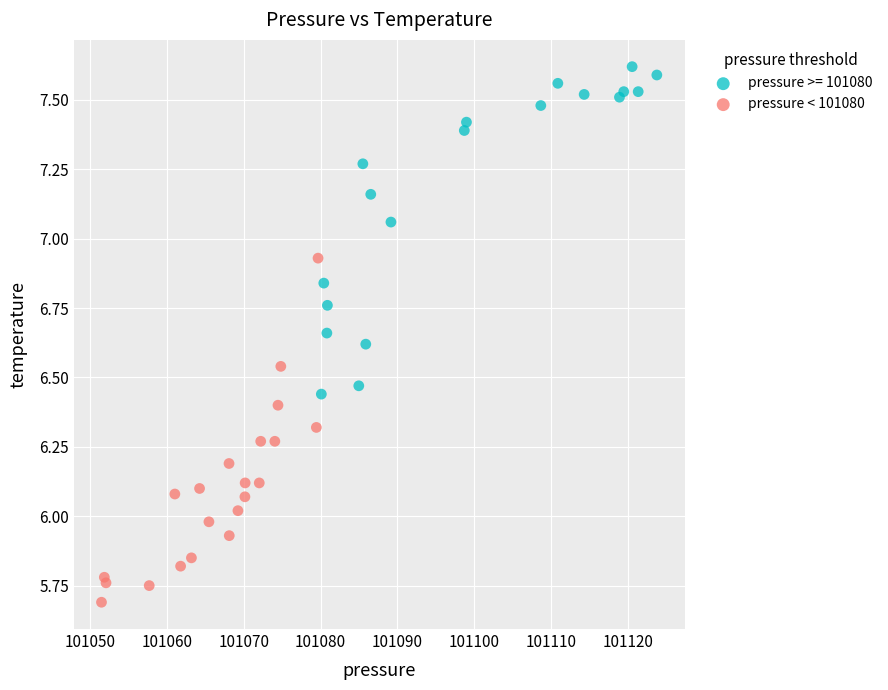

Which series contains the highest Y value?

pressure >= 101080